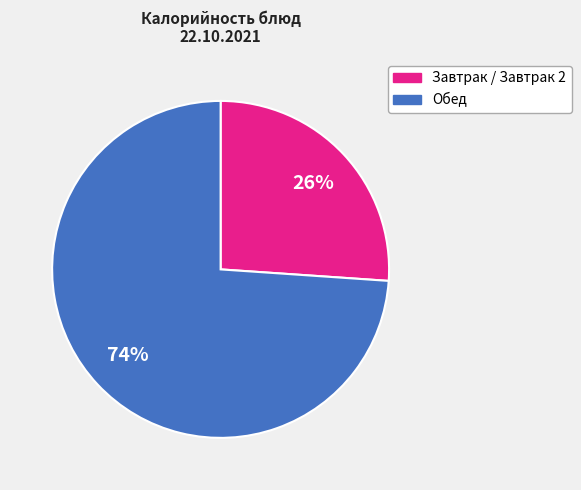

To the nearest percent, what is the average slice percentage?

50%